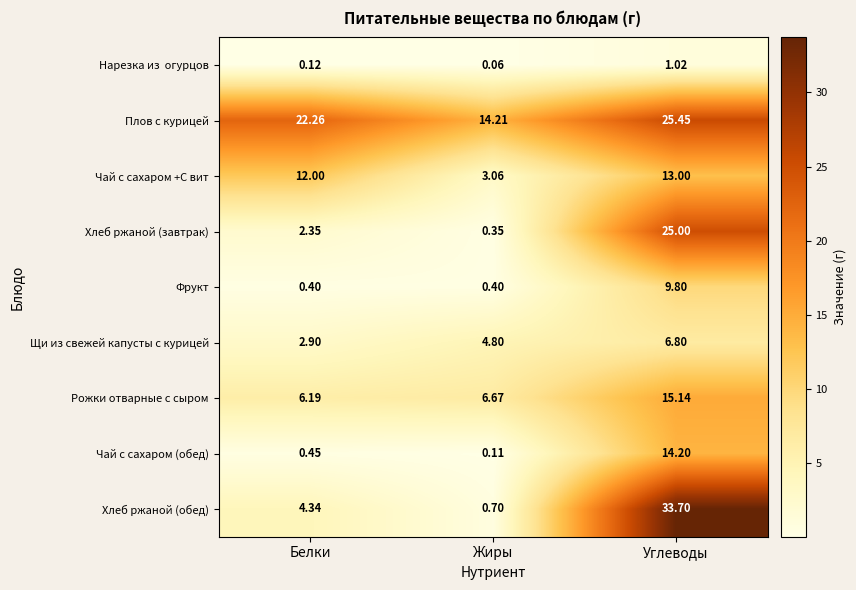

How many series are shown in this chart?

9